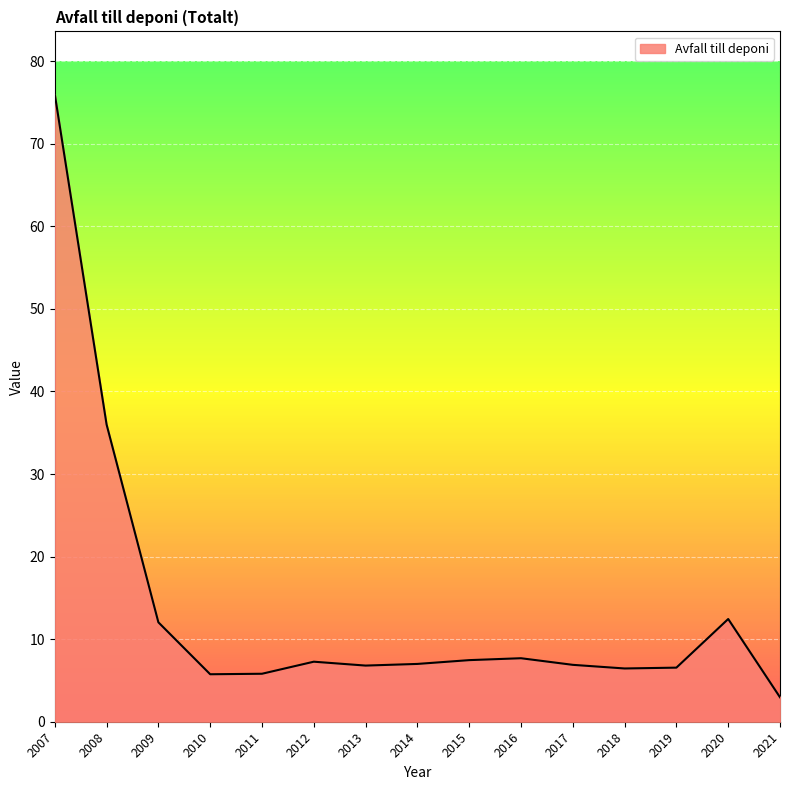

How many lines are shown in the chart?

1